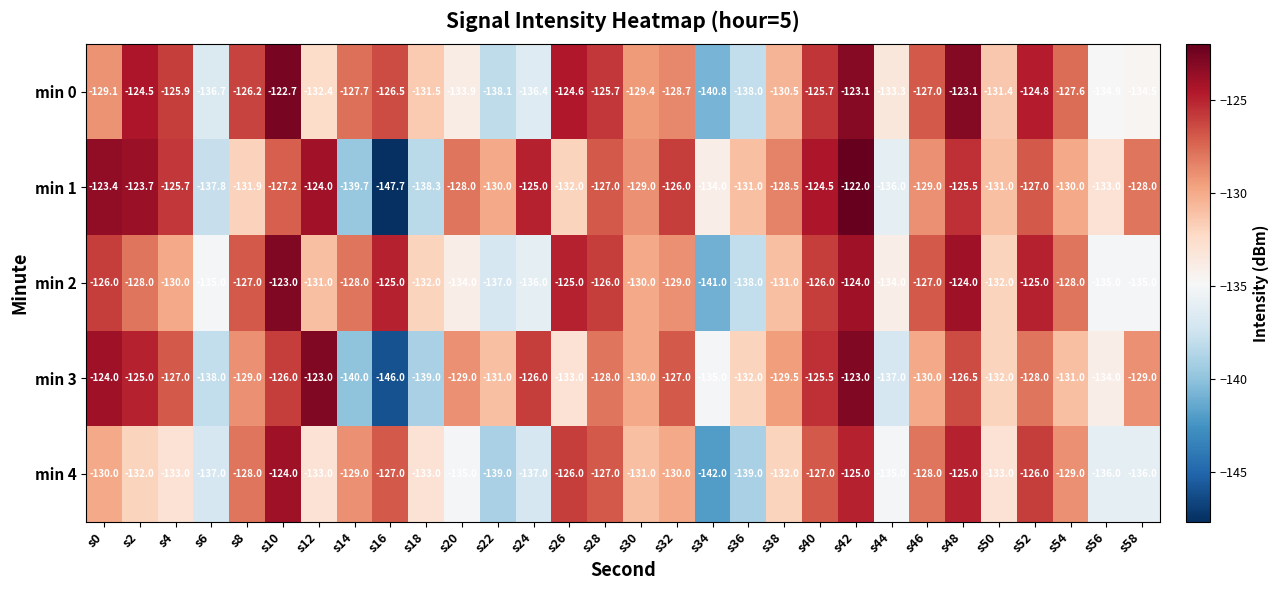

What is the sum of the min 0 values at s52 and s48?

-247.9